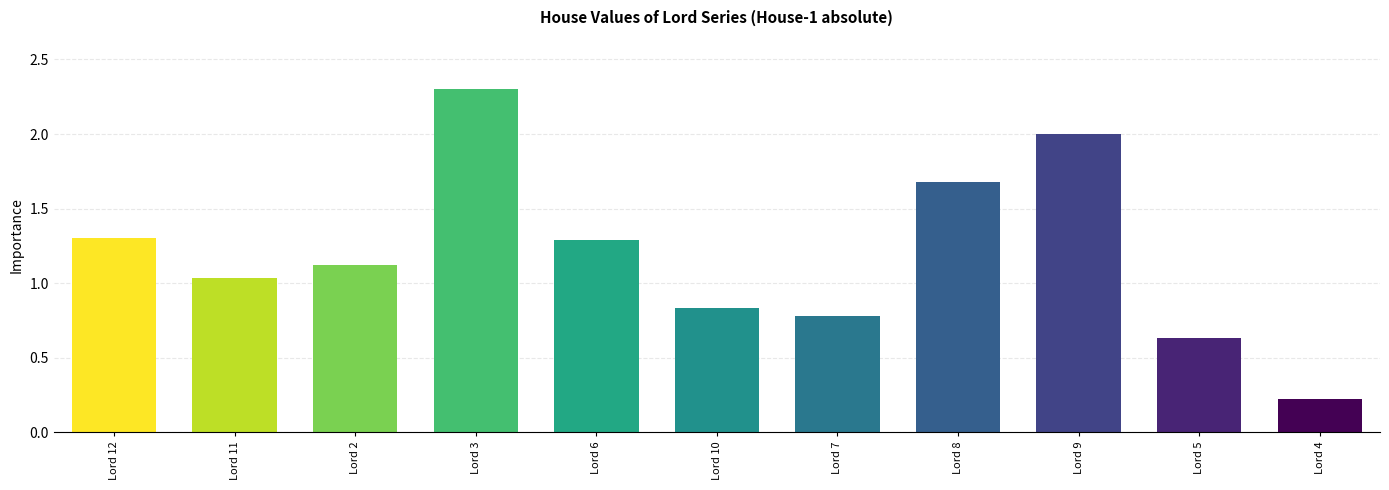

What is the minimum value shown in the chart?

0.2